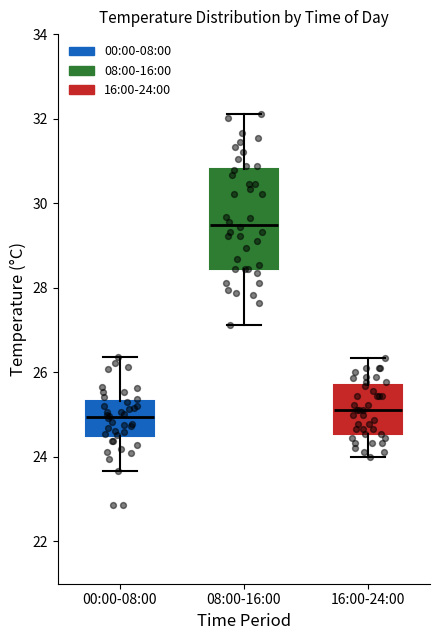

Comparing the boxes themselves (not the whiskers), which one is the tallest?

08:00-16:00